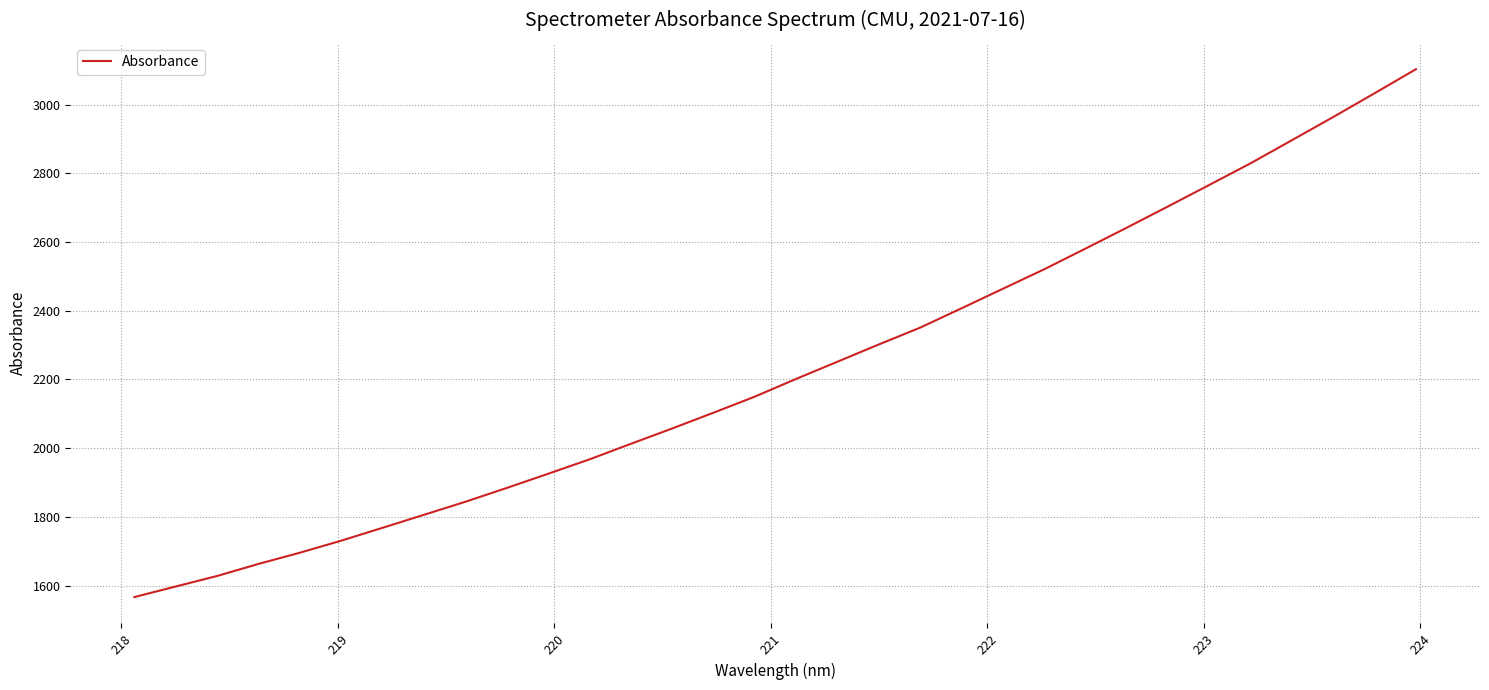

What is the smallest value displayed?

1566.6